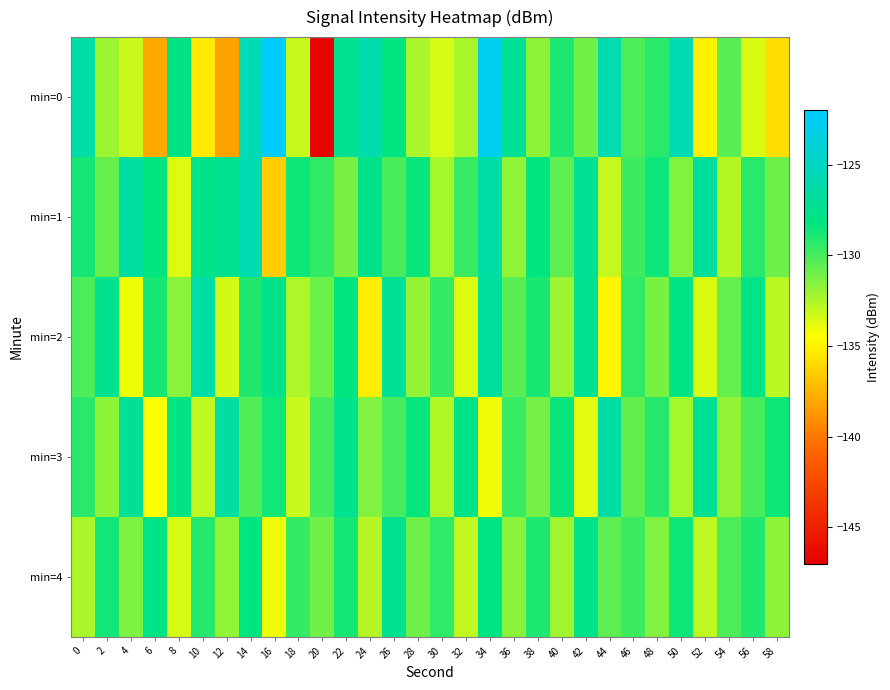

At which category is the sum across all series the highest?

34